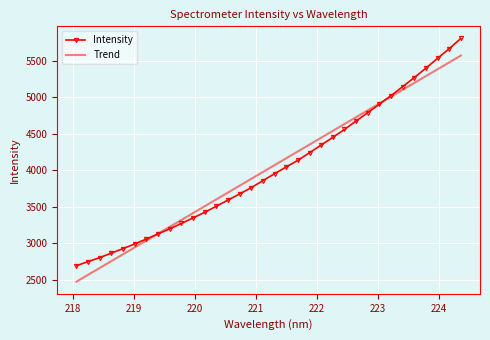

What is the difference between the second highest and minimum values in the Trend series?

3006.4